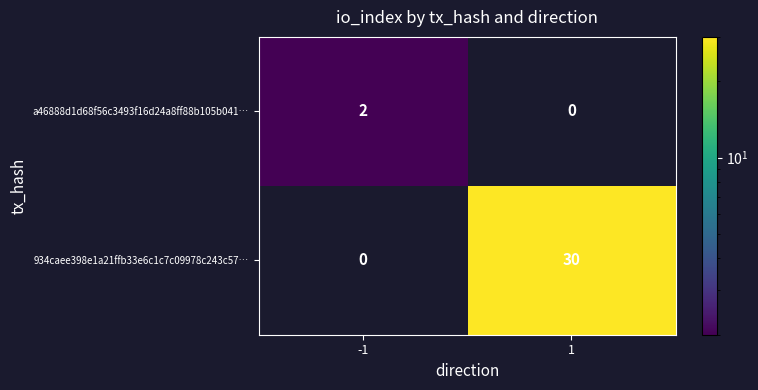

What is the total value across all series at 1?

30